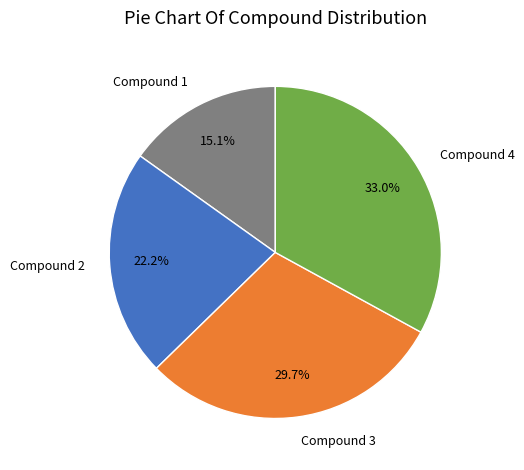

To the nearest percent, what is the average slice percentage?

25%